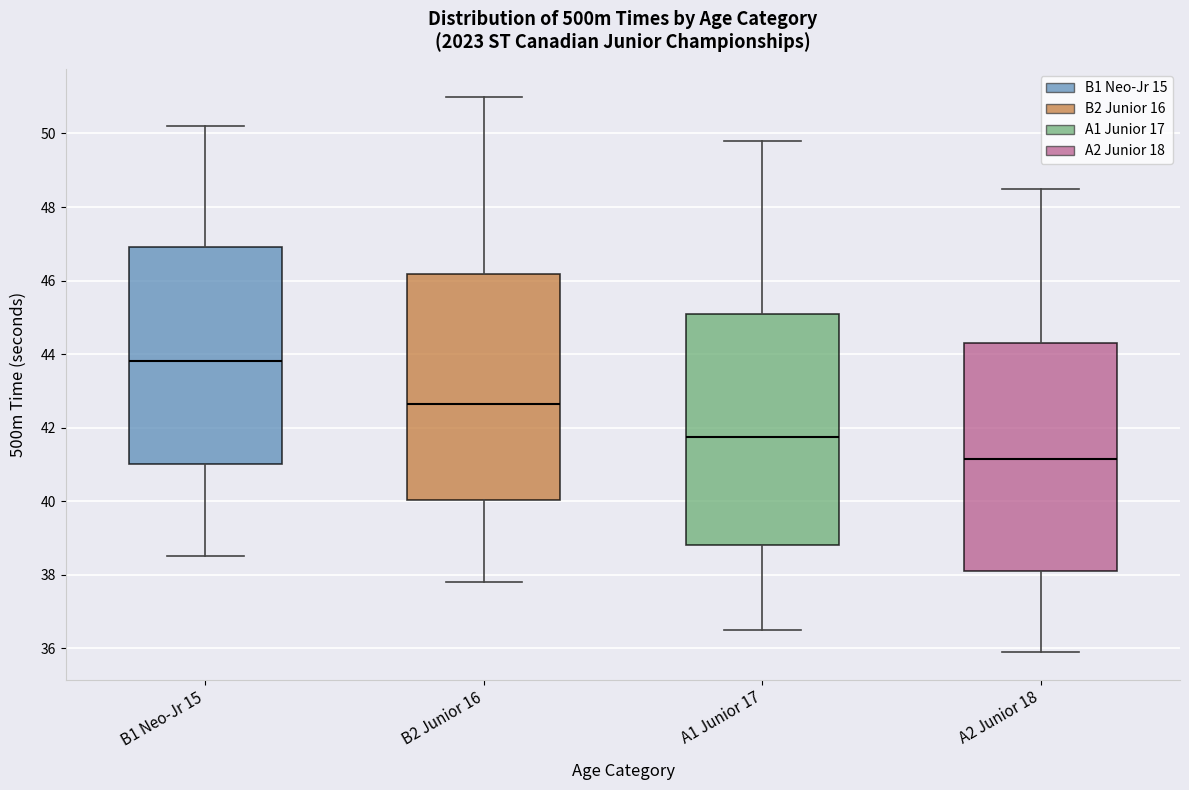

Reading left to right, read every box against the y-axis: the position of its median line, the range the box covers, and the ends of its whiskers. The values are not printed on the chart, so give them approximately, as read against the axis.

B1 Neo-Jr 15: median 43.8, box 41.0 to 47.0, whiskers 38.6 to 50.2
B2 Junior 16: median 42.6, box 40.0 to 46.2, whiskers 37.8 to 51.0
A1 Junior 17: median 41.8, box 38.8 to 45.2, whiskers 36.6 to 49.8
A2 Junior 18: median 41.2, box 38.2 to 44.4, whiskers 36.0 to 48.6